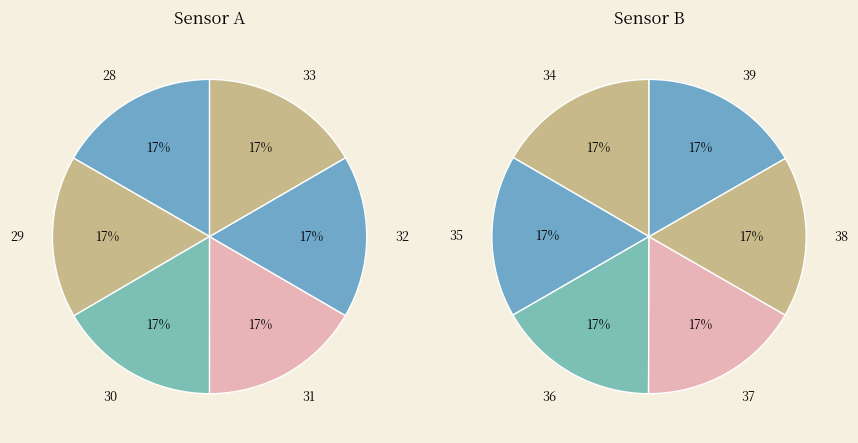

How much of the chart is everything except 39?

91.6%